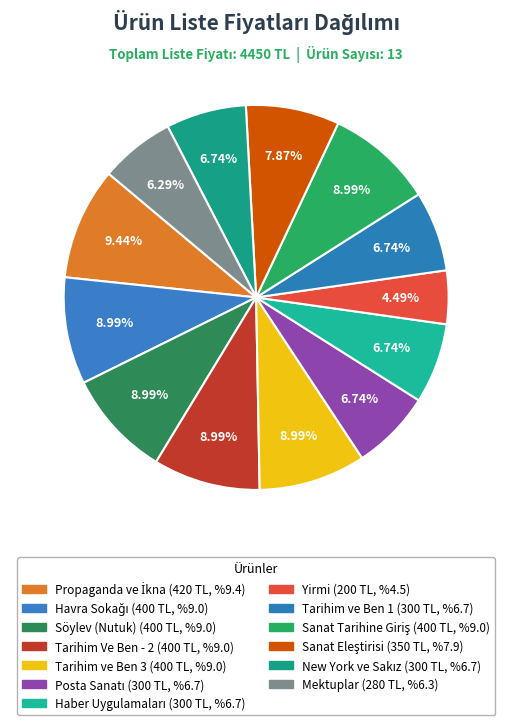

Count the number of slices in the pie.

13